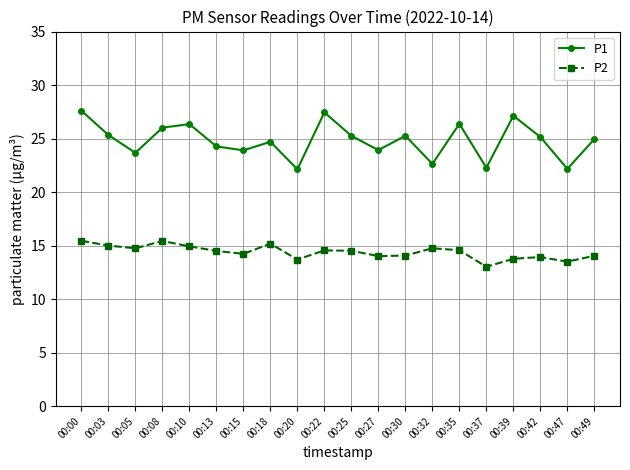

True or false: P1 and P2 cross at least once.

False